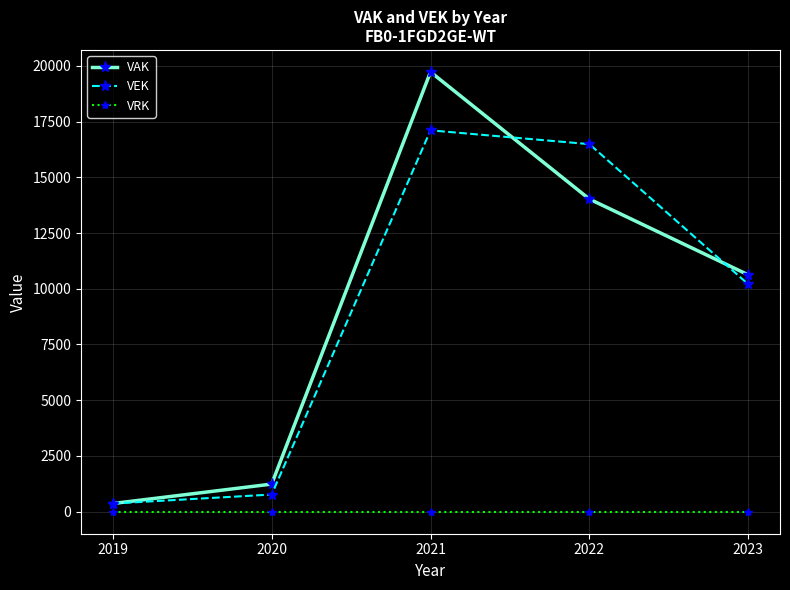

Reading left to right, extract all data points from this chart.

VAK: 368	1240	19724	14022	10625
VEK: 368	771	17104	16485	10202
VRK: 0	0	0	0	0